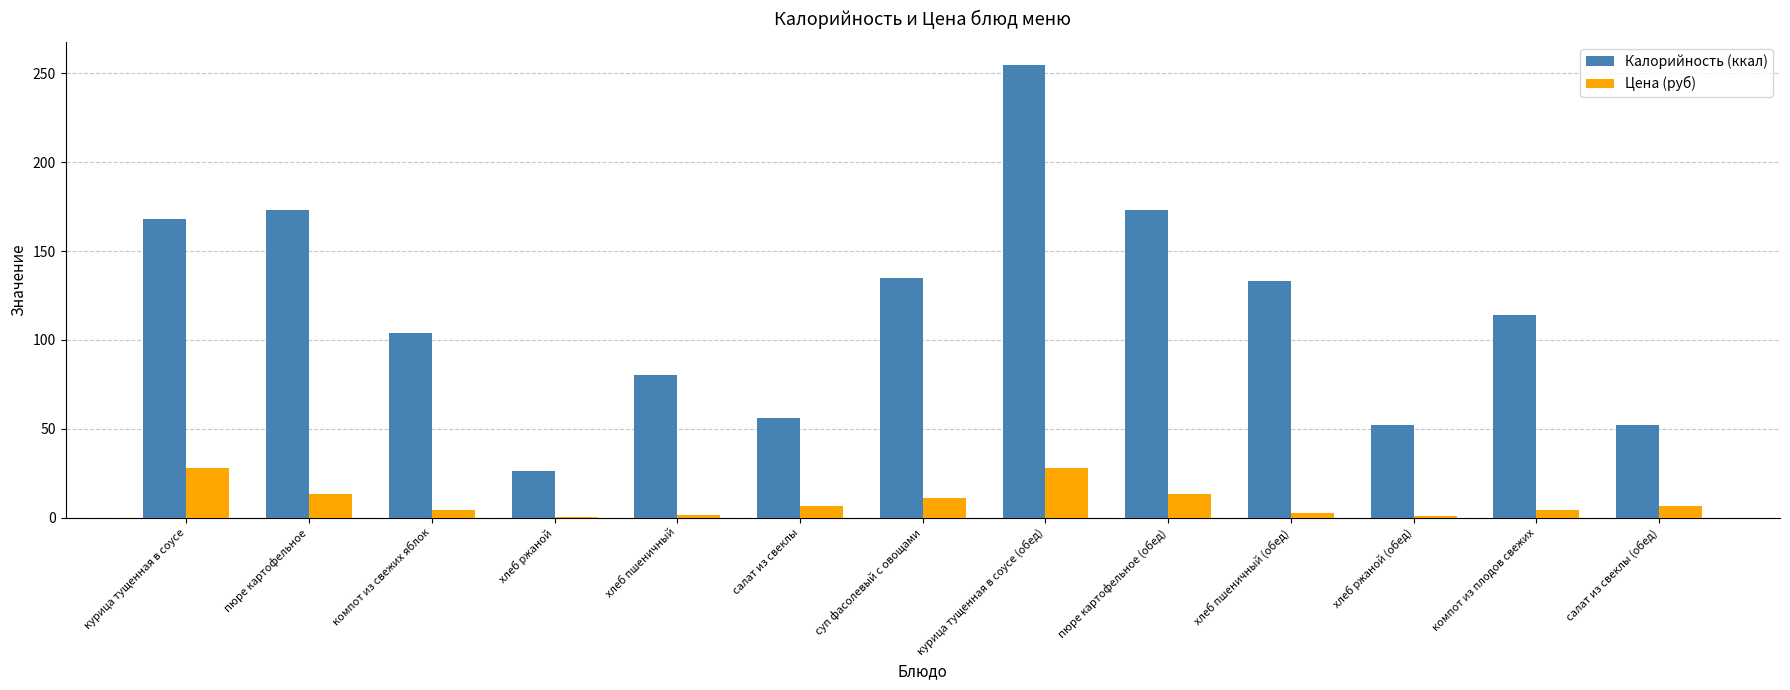

Are the bars horizontal?

No